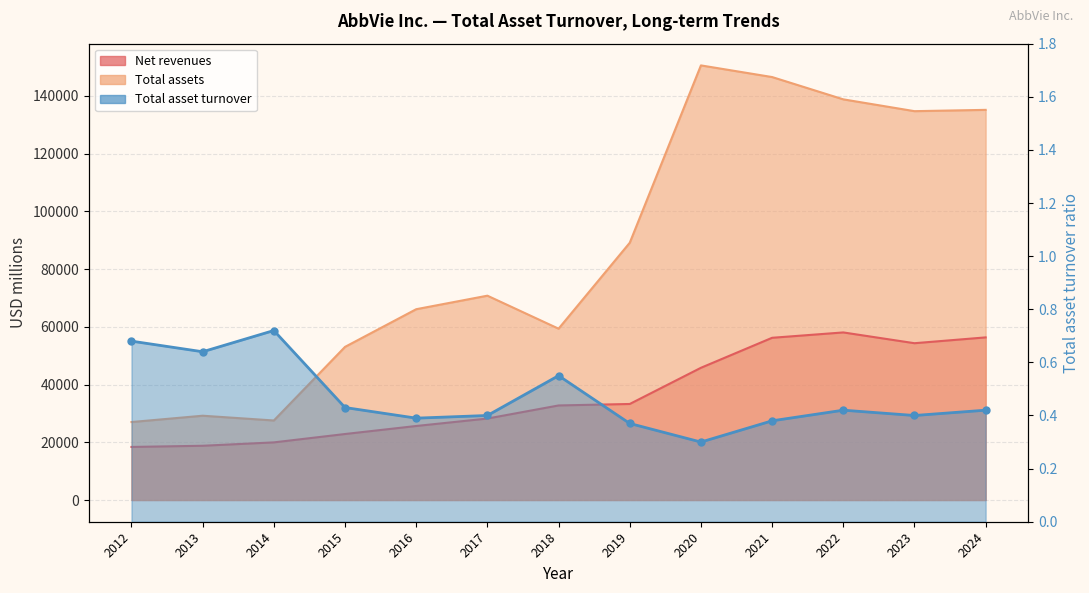

Where is Total assets nearest to the value 88786?

2019